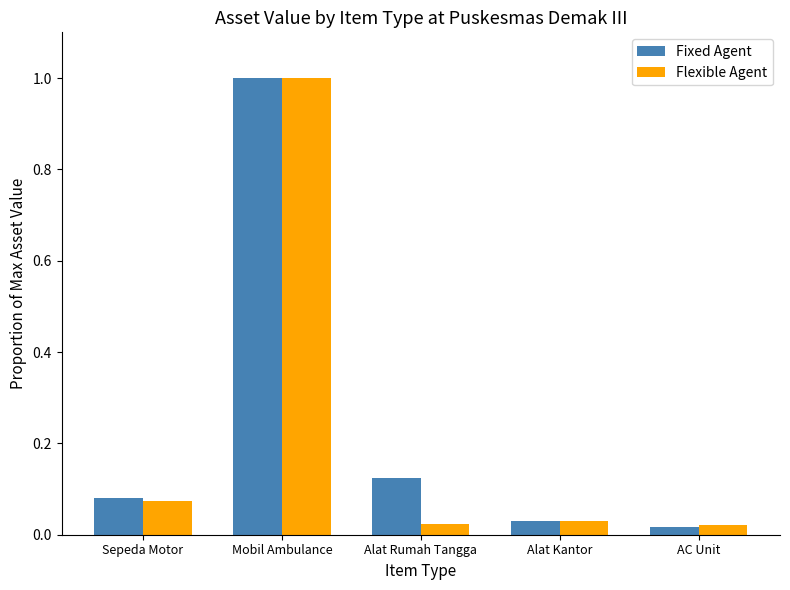

What is the label of the 2nd bar from the right?

Alat Kantor